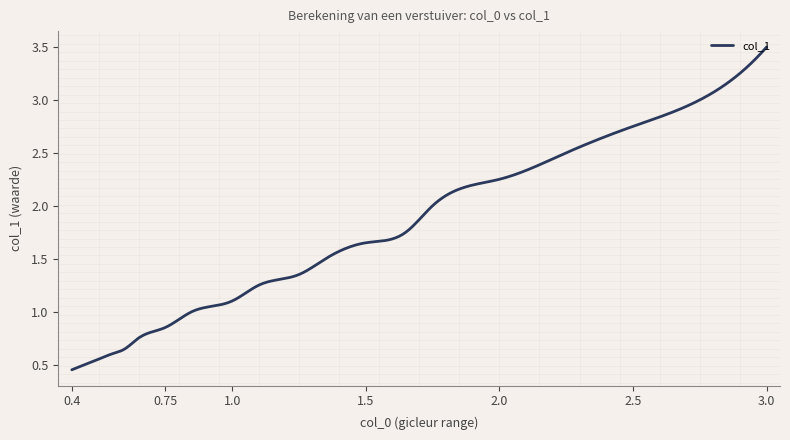

What is the label of the 16th point from the right?

0.6